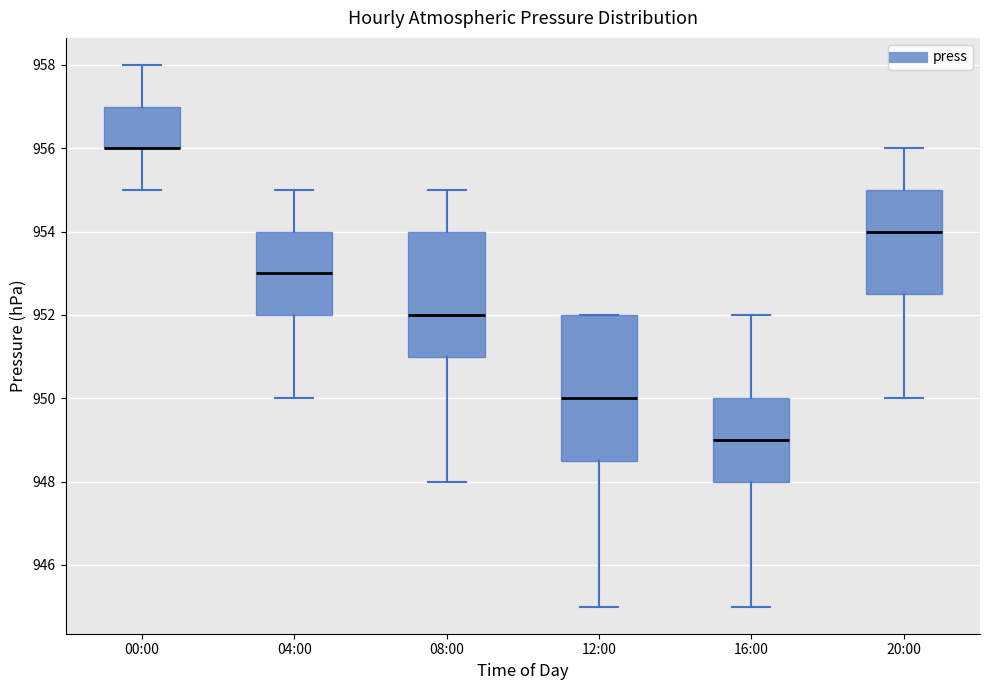

Which box is the tallest, from its lower edge to its upper edge?

12:00